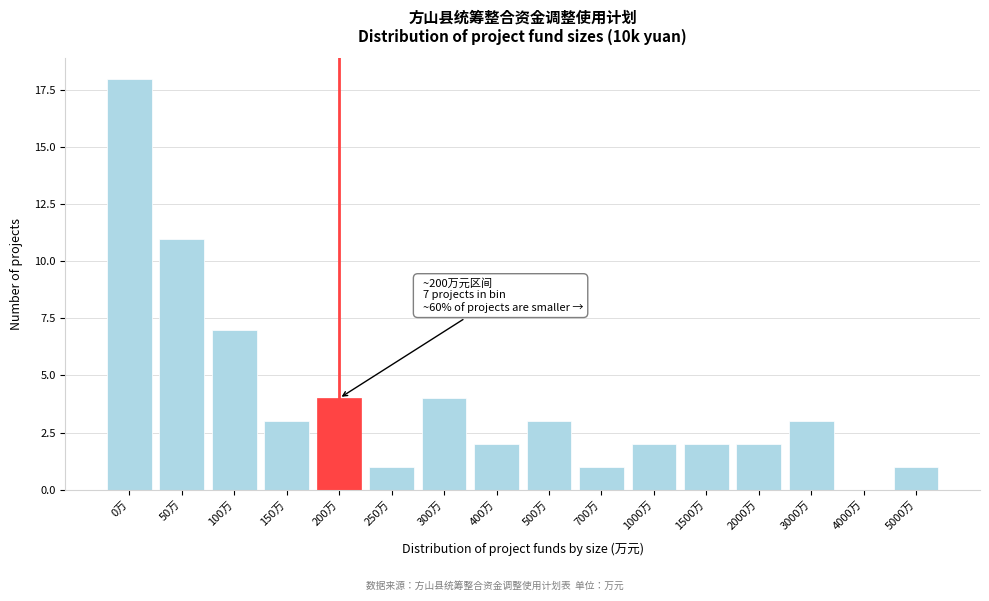

Reading left to right, extract all data points from this chart.

0万=18	50万=11	100万=7	150万=3	200万=4	250万=1	300万=4	400万=2	500万=3	700万=1	1000万=2	1500万=2	2000万=2	3000万=3	4000万=0	5000万=1